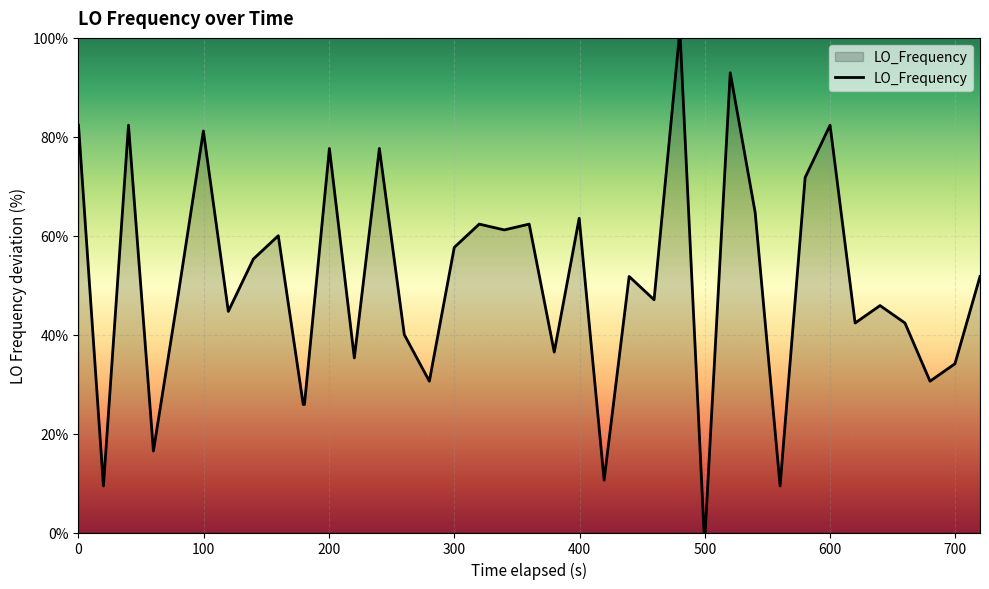

What is the greatest value displayed?

100.0